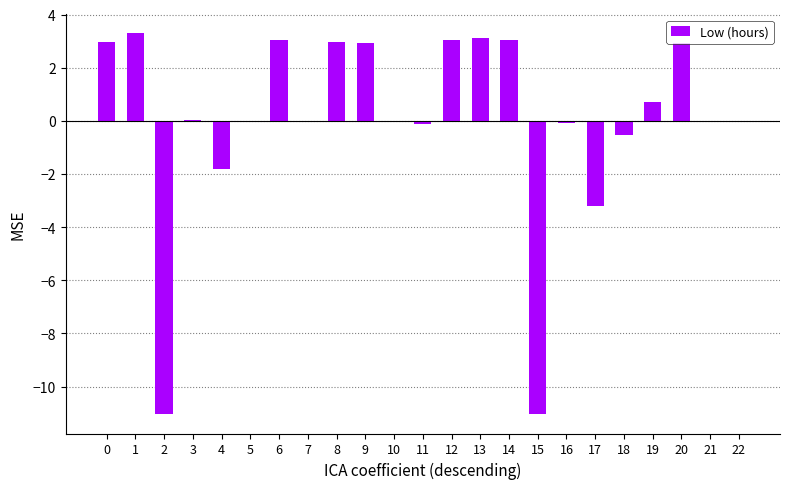

Which has a higher value, 12 or 4?

12